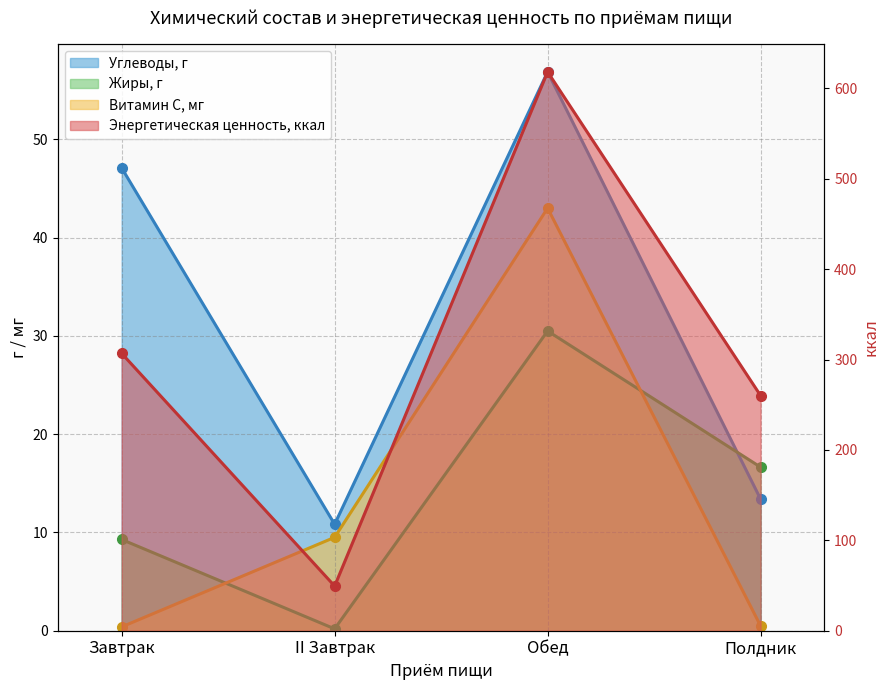

At which category does Углеводы, г reach its first local valley?

II Завтрак